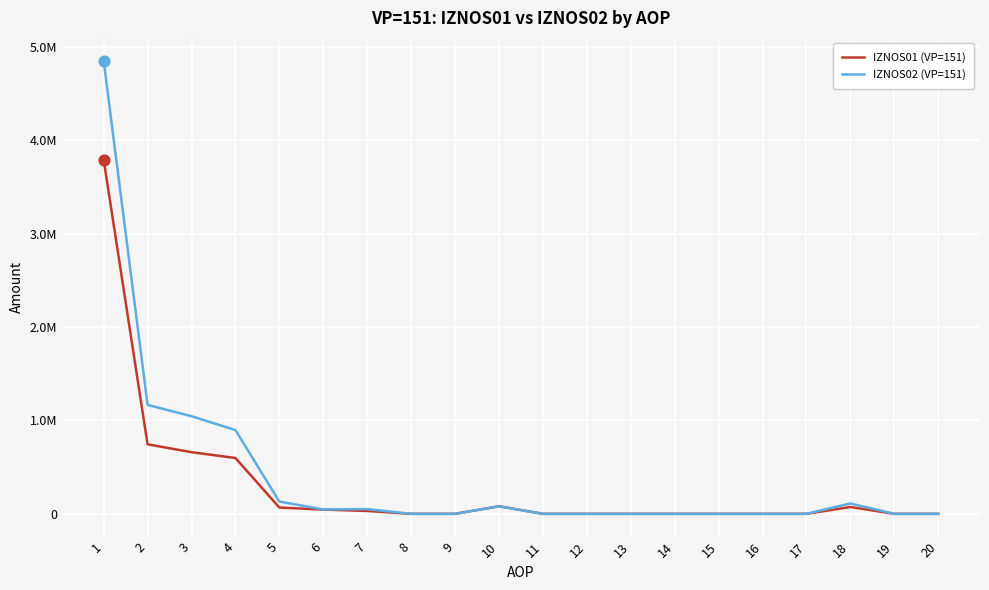

Which series has the largest total across all categories?

IZNOS02 (VP=151)